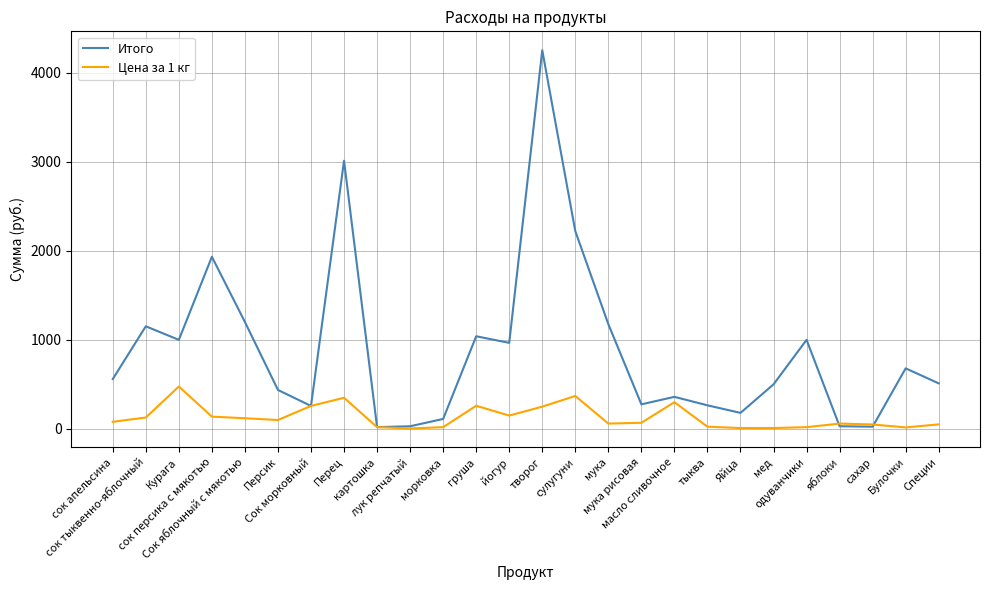

Read the Цена за 1 кг value at мука рисовая.

69.0